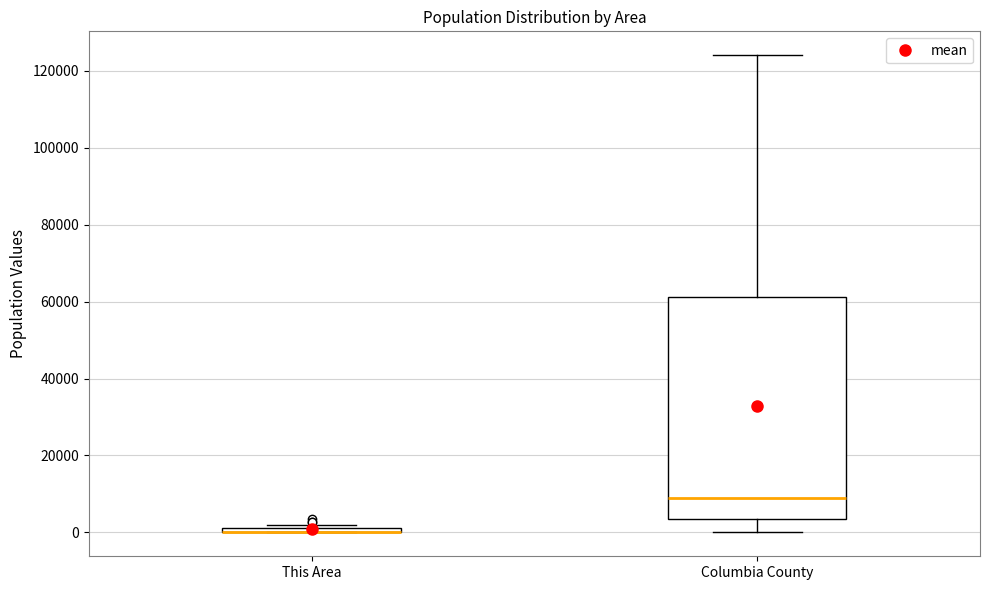

Which box is the tallest, from its lower edge to its upper edge?

Columbia County